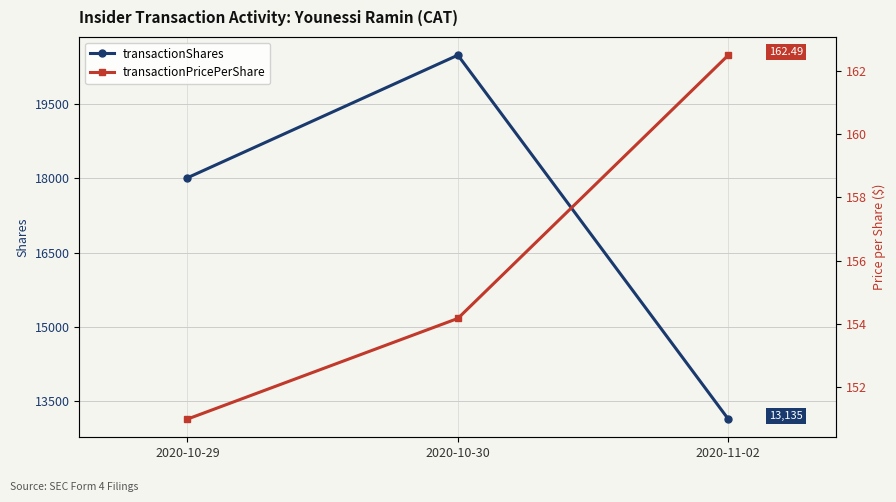

What is the label of the 3rd point from the left?

2020-11-02